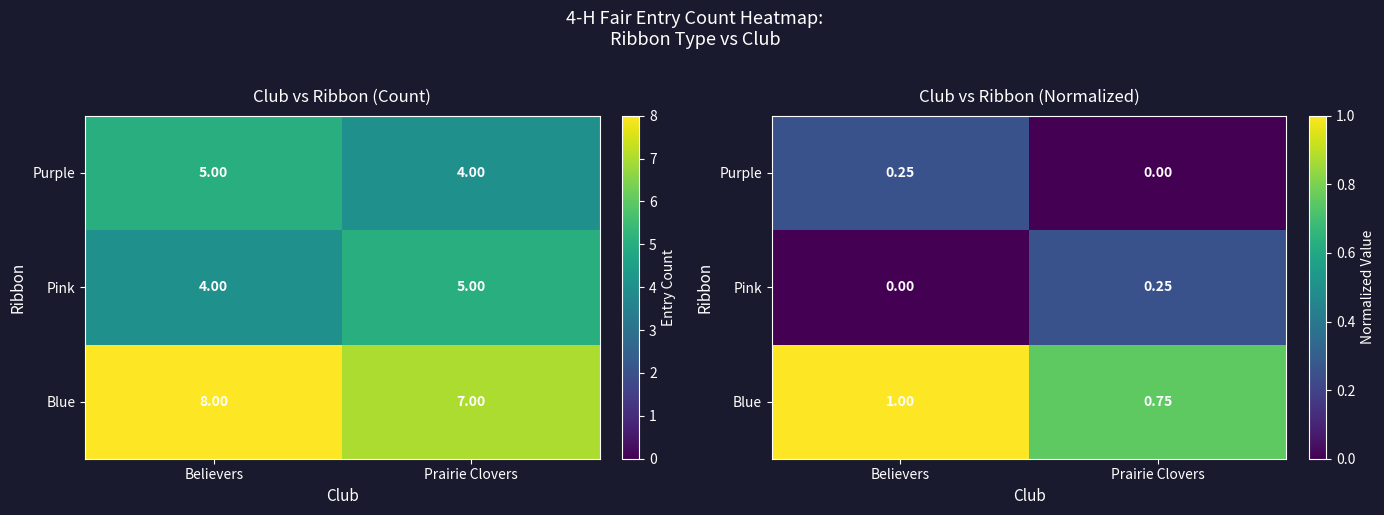

List the labels in order of Blue value, smallest first.

Prairie Clovers, Believers